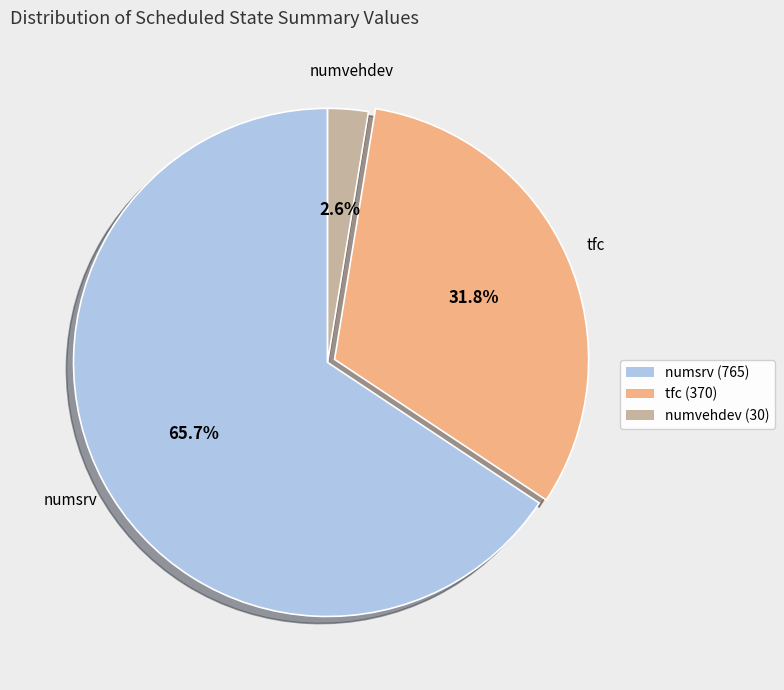

Is there a majority slice in this chart?

Yes